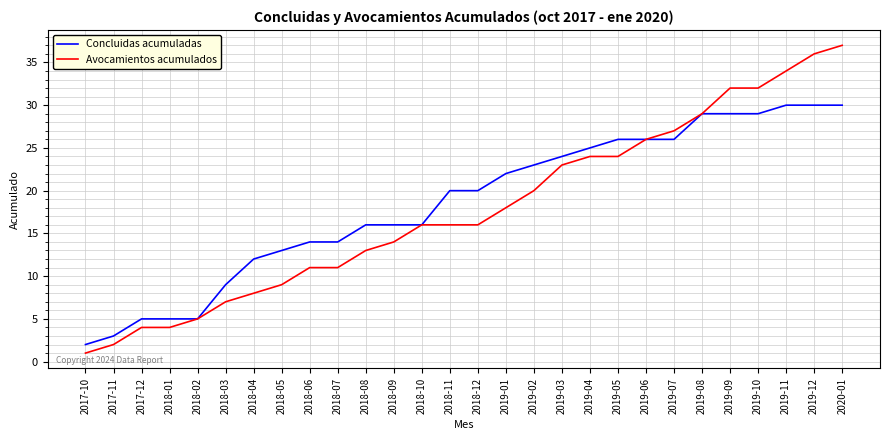

What is the average value of the Concluidas acumuladas series?

19